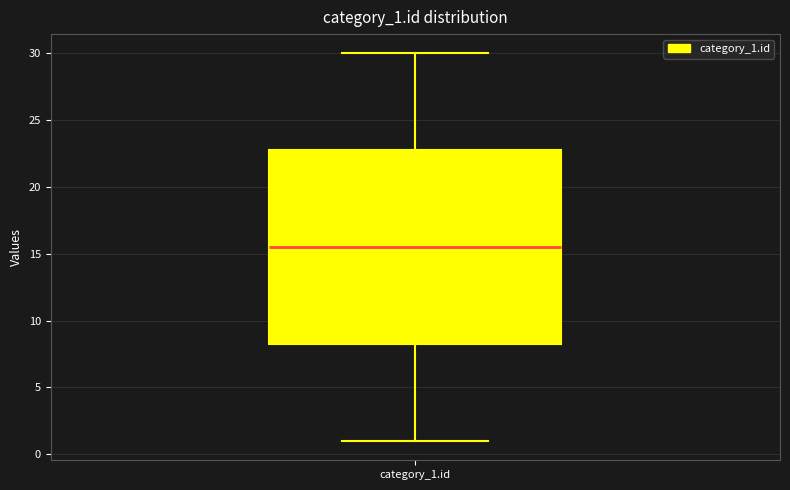

Read this box plot against the y-axis: the position of the median line, the range covered by the box, and the ends of both whiskers. The values are not printed on the chart, so give them approximately, as read against the axis.

median 15.5, box 8.5 to 23.0, whiskers 1.0 to 30.0